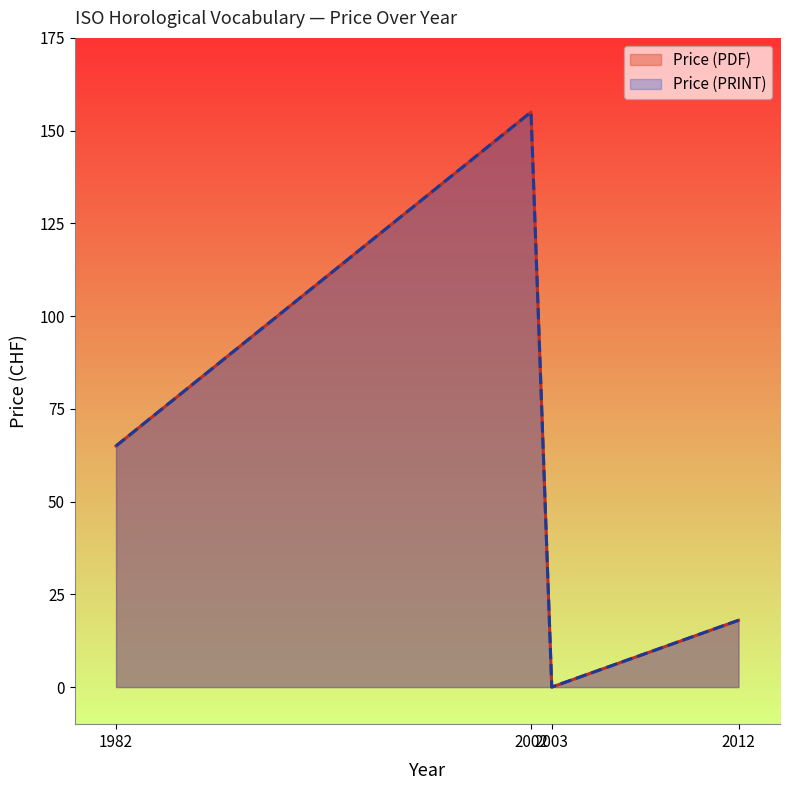

The value of Price (PRINT) at 2012 is 27. True or false?

False